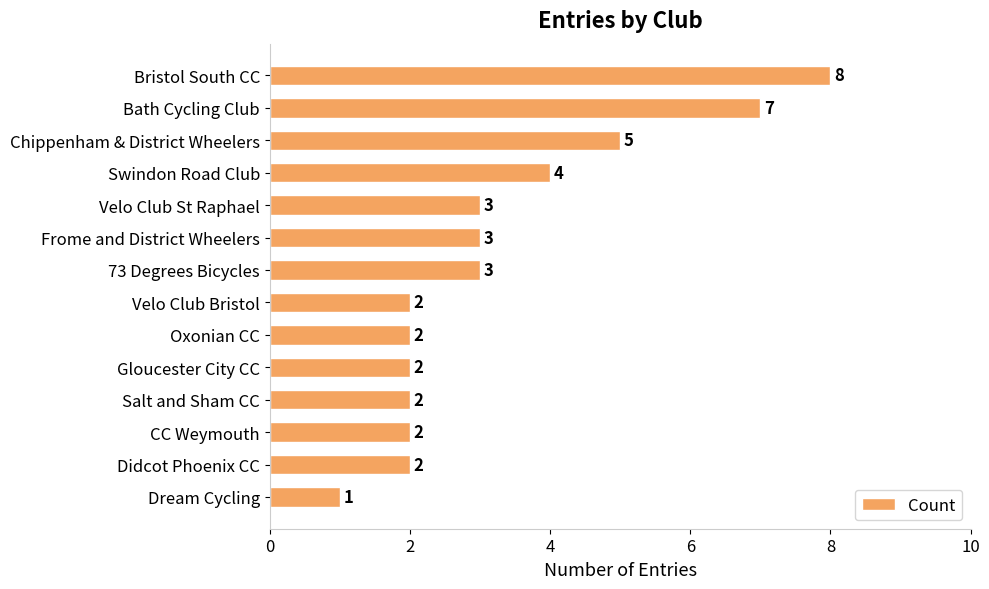

Count the values in the range 2 to 4.

10